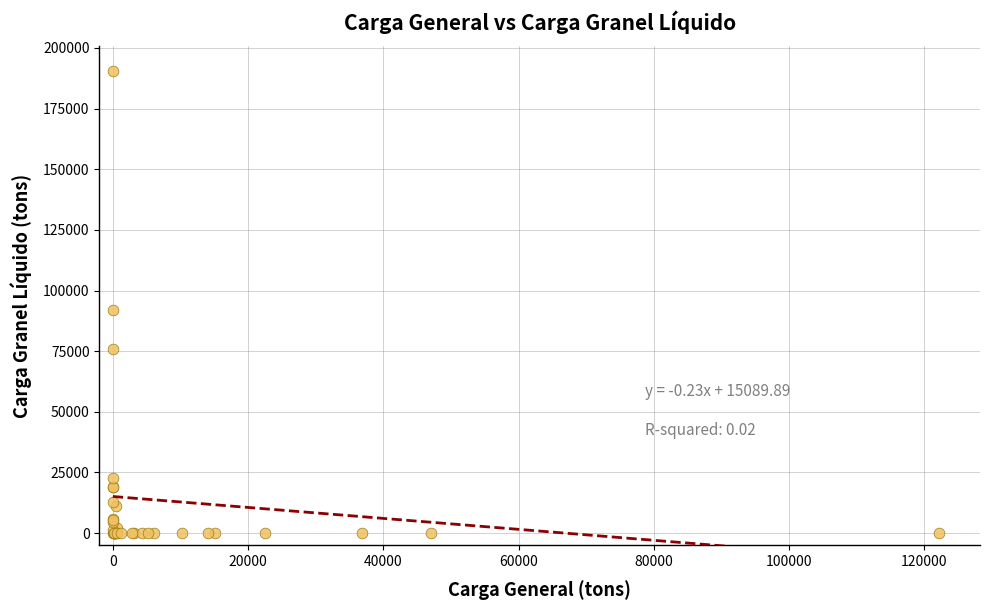

What Y value in the scatter plot is closest to 95261?

92016.1